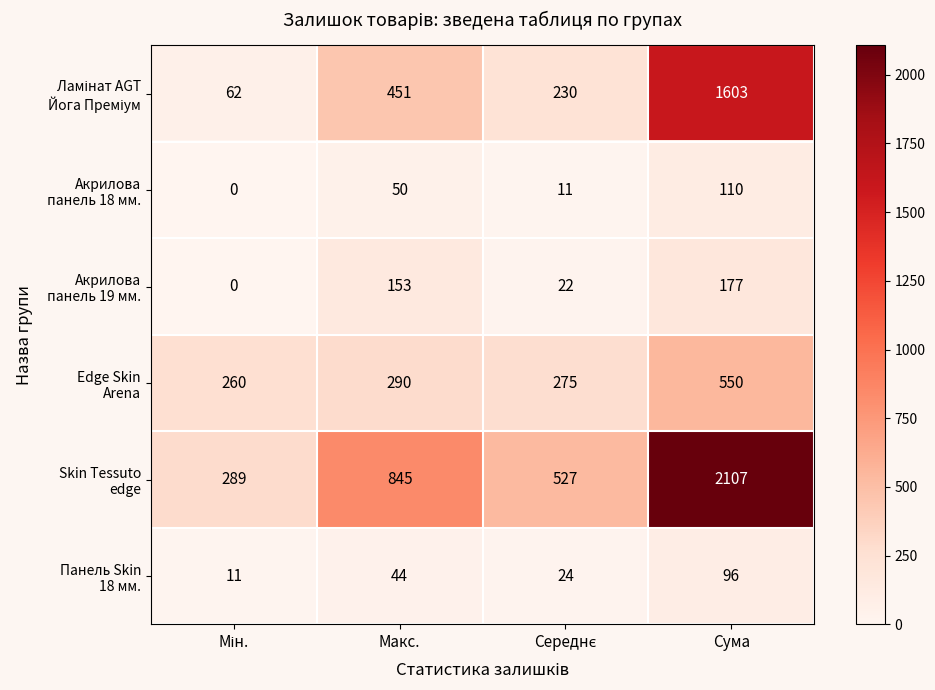

At which category is the sum across all series the highest?

Сума